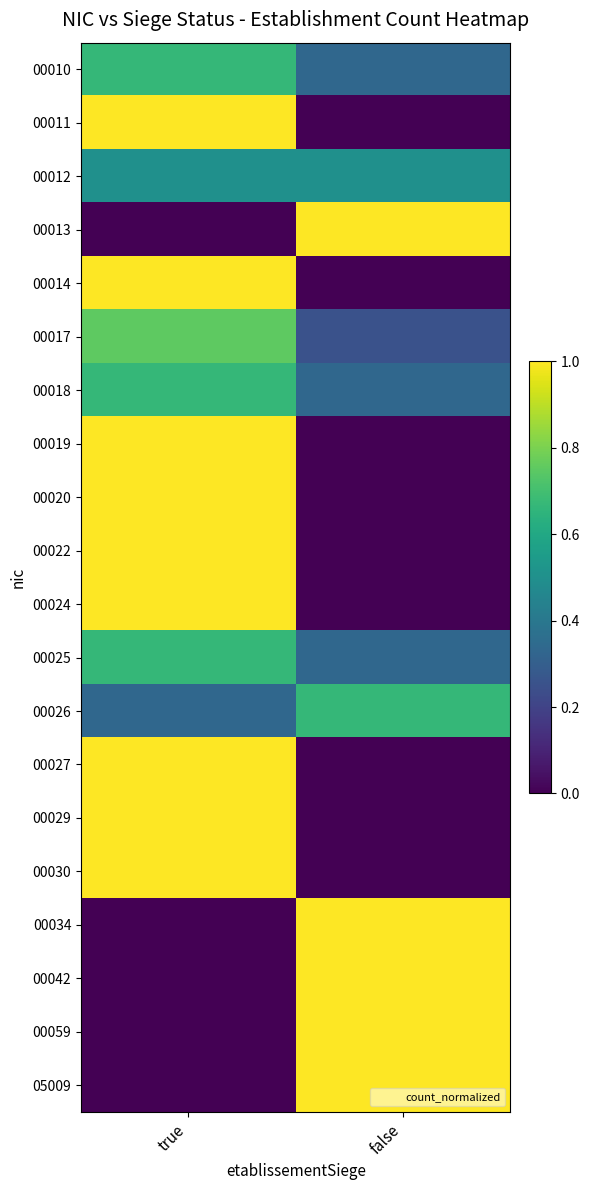

Reading left to right, extract all data points from this chart.

00010: true=0.7	false=0.3
00011: true=1.0	false=0.0
00012: true=0.5	false=0.5
00013: true=0.0	false=1.0
00014: true=1.0	false=0.0
00017: true=0.8	false=0.2
00018: true=0.7	false=0.3
00019: true=1.0	false=0.0
00020: true=1.0	false=0.0
00022: true=1.0	false=0.0
00024: true=1.0	false=0.0
00025: true=0.7	false=0.3
00026: true=0.3	false=0.7
00027: true=1.0	false=0.0
00029: true=1.0	false=0.0
00030: true=1.0	false=0.0
00034: true=0.0	false=1.0
00042: true=0.0	false=1.0
00059: true=0.0	false=1.0
05009: true=0.0	false=1.0